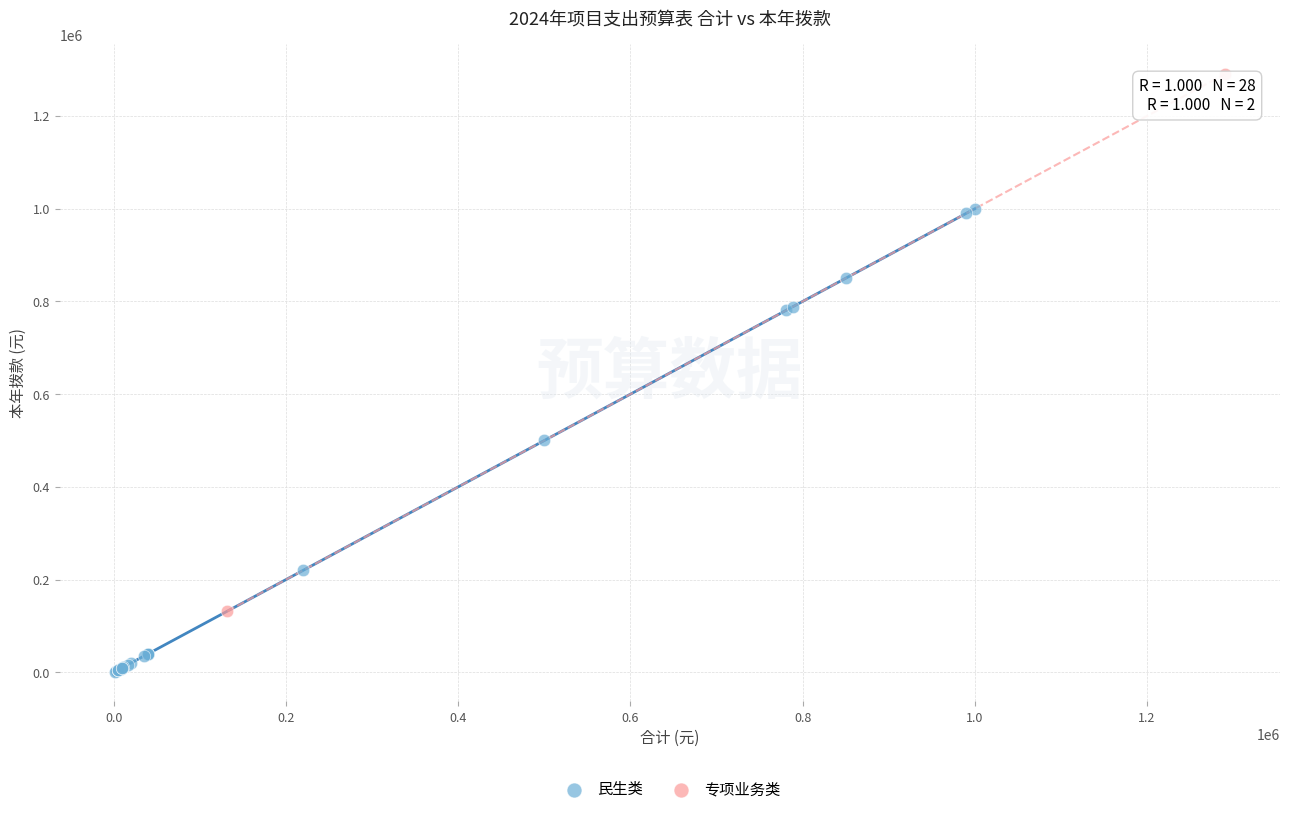

What are all the series names shown in the legend?

民生类, 专项业务类